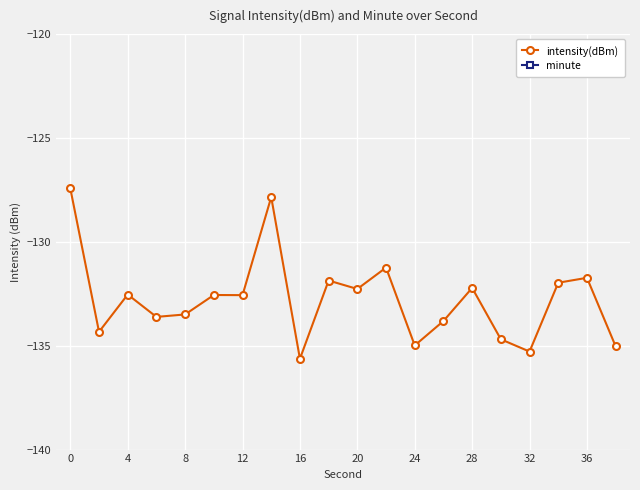

Which series has the widest spread of values?

intensity(dBm)